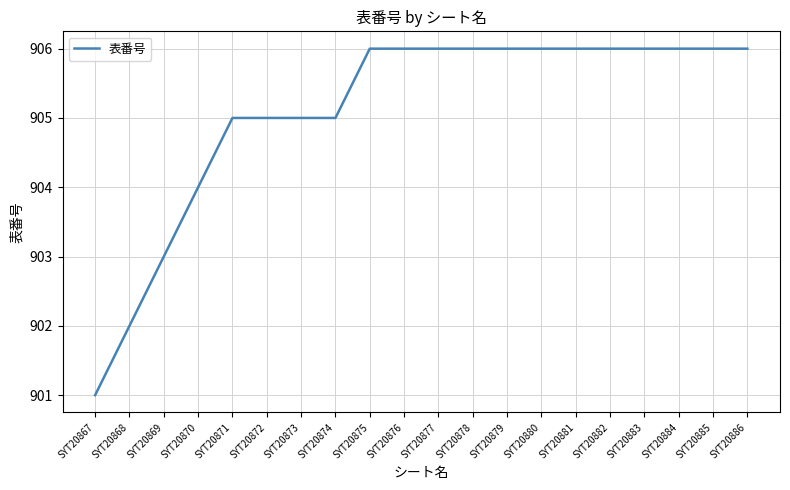

At which category does the chart reach its minimum across all series?

SYT20867